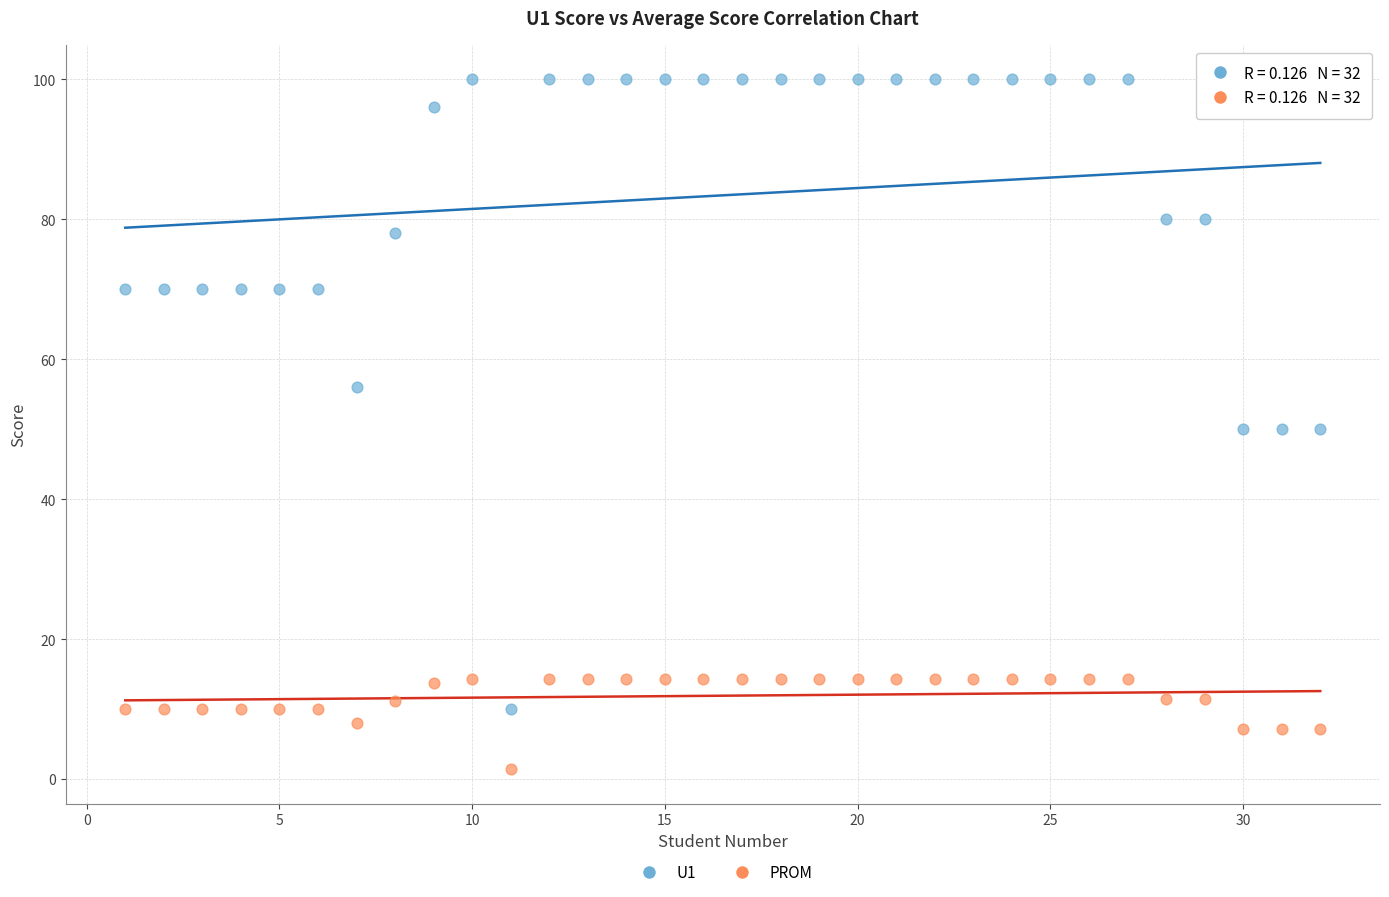

Which series reaches the minimum Y coordinate?

PROM